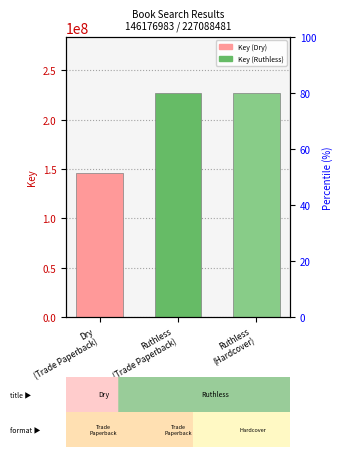

What is the minimum value shown in the chart?

146176983